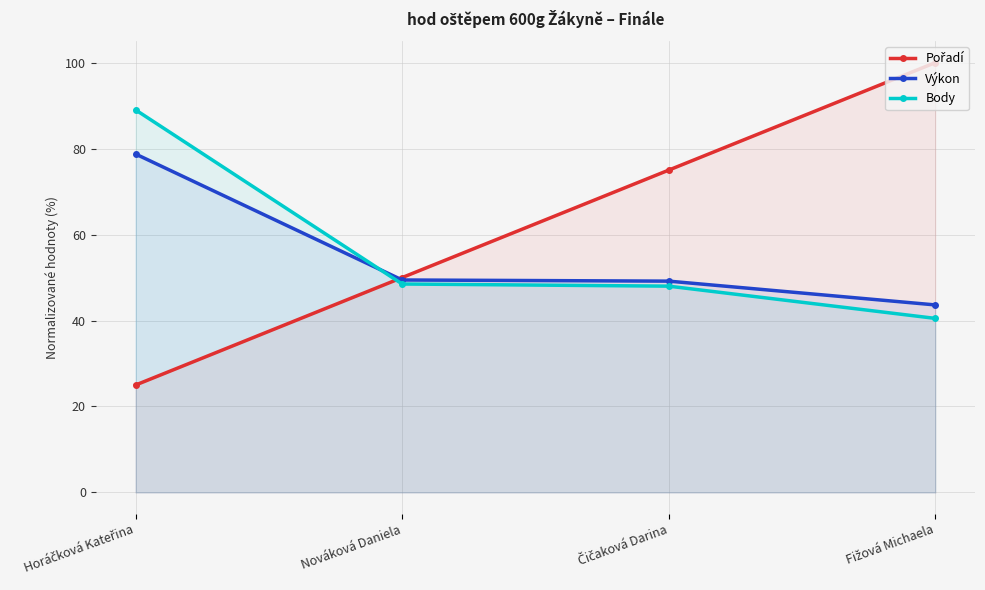

Reading left to right, extract all data points from this chart.

Pořadí: Horáčková Kateřina=25.0	Nováková Daniela=50.0	Čičaková Darina=75.0	Fižová Michaela=100.0
Výkon: Horáčková Kateřina=78.7	Nováková Daniela=49.4	Čičaková Darina=49.2	Fižová Michaela=43.6
Body: Horáčková Kateřina=89.0	Nováková Daniela=48.5	Čičaková Darina=48.0	Fižová Michaela=40.5